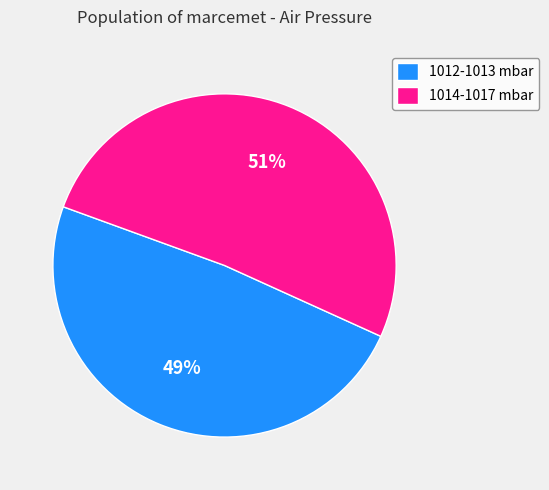

To the nearest percent, what percentage of the pie is 1014-1017 mbar?

51%